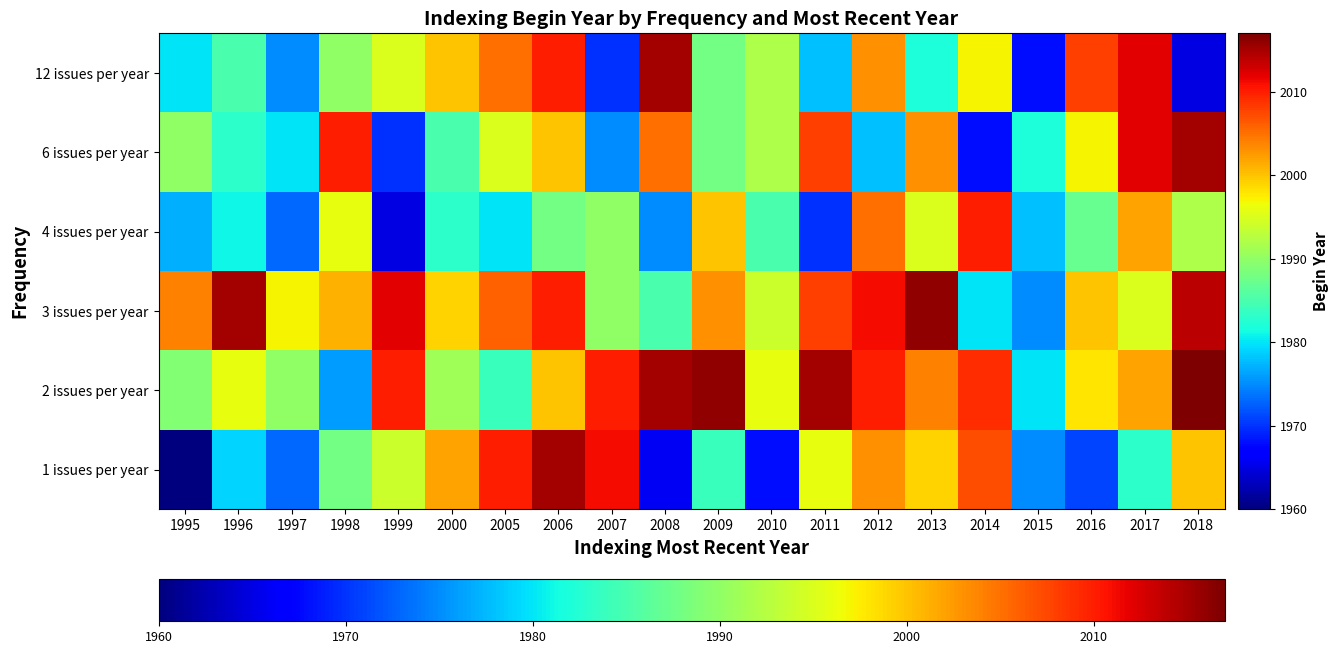

At which category is the sum across all series the highest?

2006